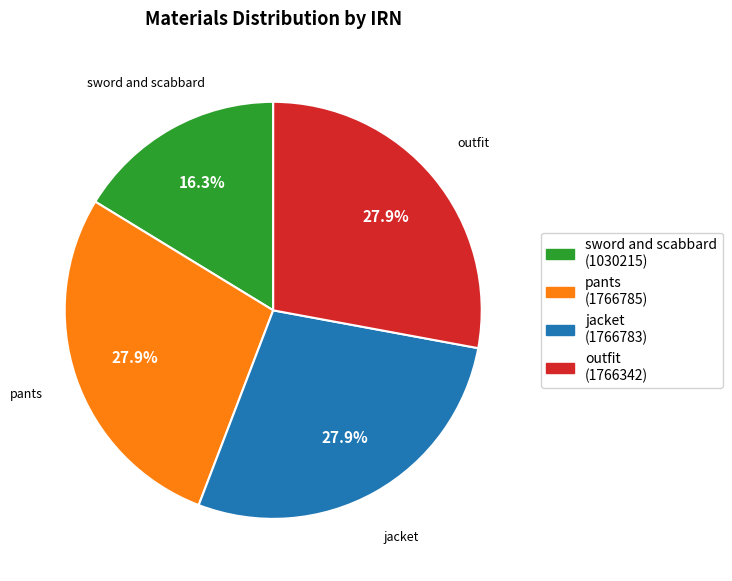

Count the number of slices in the pie.

4